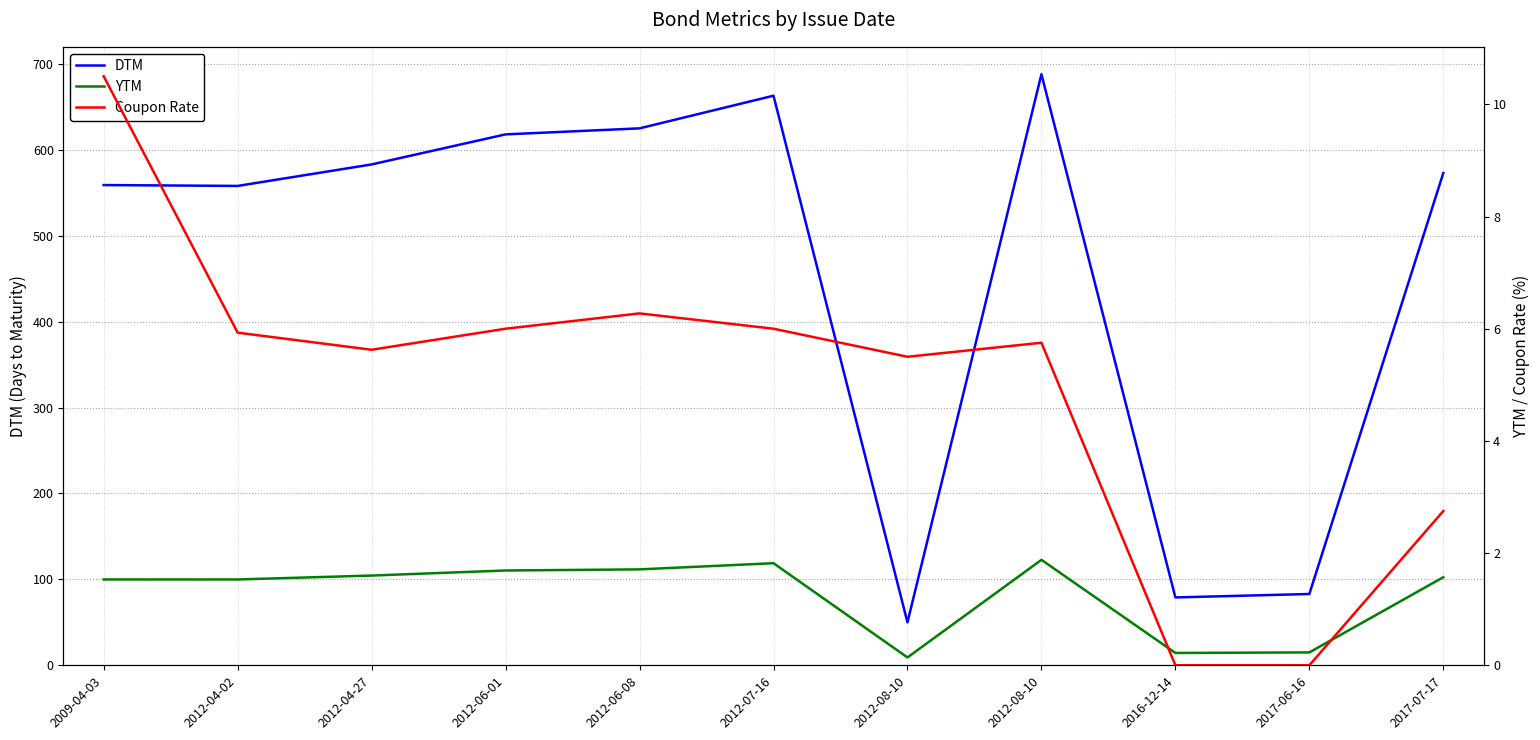

Reading left to right, what are all the values shown in this chart?

DTM: 2009-04-03=559.0	2012-04-02=558.0	2012-04-27=583.0	2012-06-01=618.0	2012-06-08=625.0	2012-07-16=663.0	2012-08-10=50.0	2012-08-10=688.0	2016-12-14=79.0	2017-06-16=83.0	2017-07-17=573.0
YTM: 2009-04-03=1.5	2012-04-02=1.5	2012-04-27=1.6	2012-06-01=1.7	2012-06-08=1.7	2012-07-16=1.8	2012-08-10=0.1	2012-08-10=1.9	2016-12-14=0.2	2017-06-16=0.2	2017-07-17=1.6
Coupon Rate: 2009-04-03=10.5	2012-04-02=5.9	2012-04-27=5.6	2012-06-01=6.0	2012-06-08=6.3	2012-07-16=6.0	2012-08-10=5.5	2012-08-10=5.8	2016-12-14=0.0	2017-06-16=0.0	2017-07-17=2.8